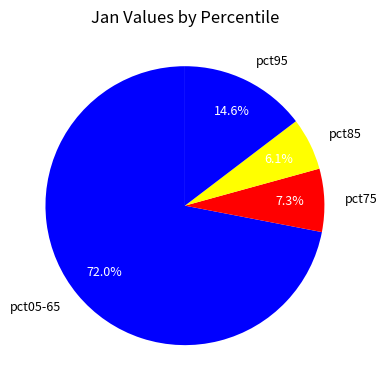

To the nearest percent, what is the difference between the largest and smallest slice percentages?

66%